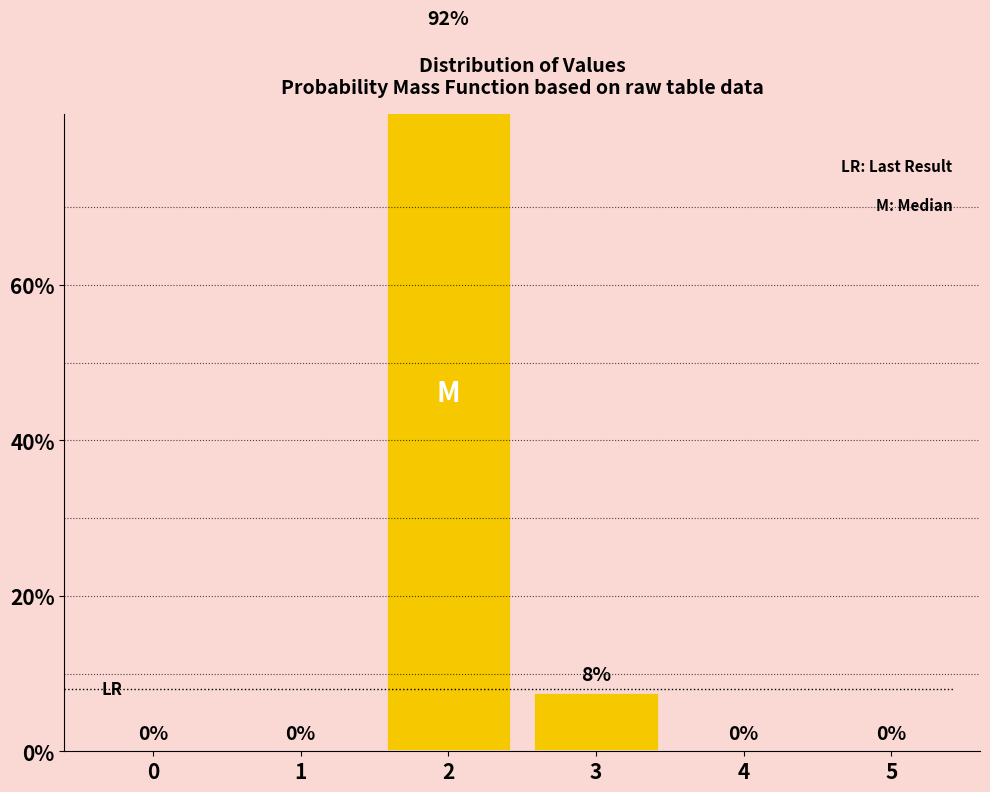

What is the sum of the values at 2 and 4?

92.4